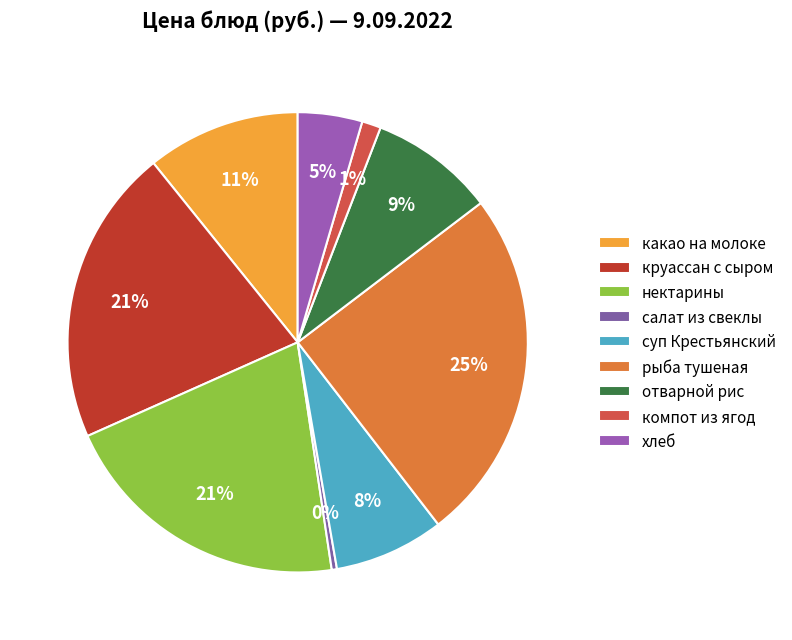

Does компот из ягод account for over 50% of the chart?

No